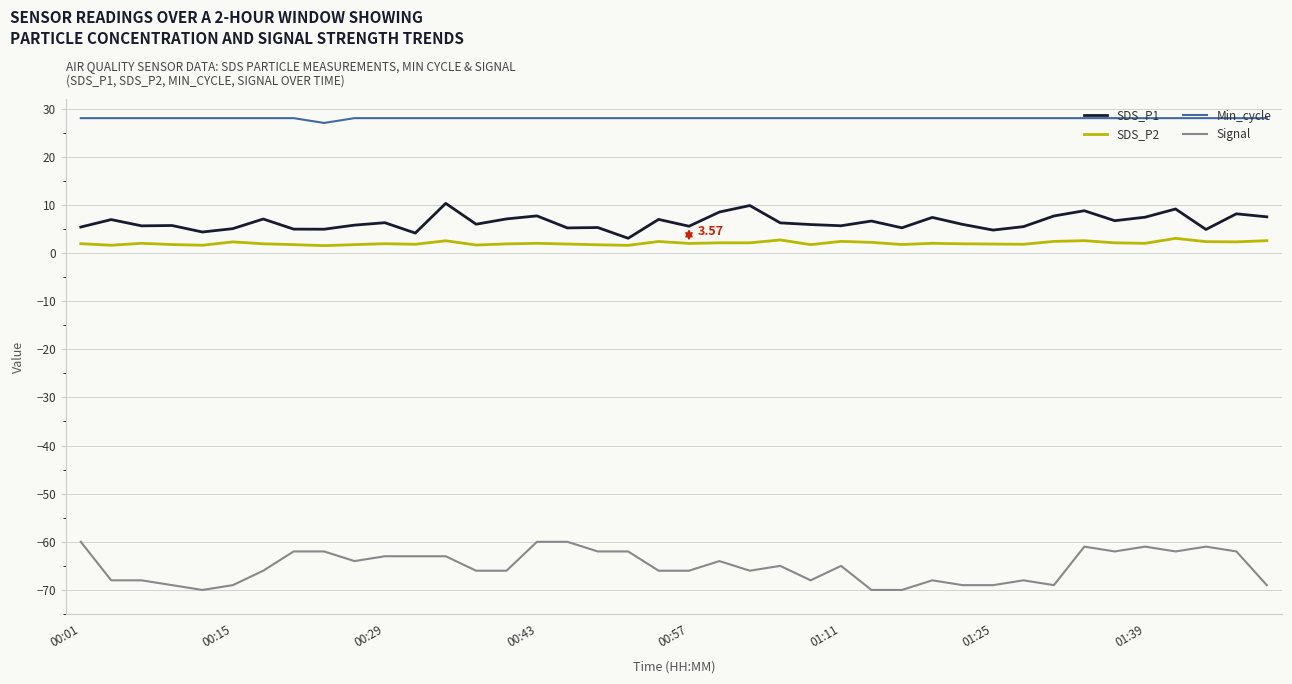

True or false: Signal and Min_cycle intersect in this chart.

False